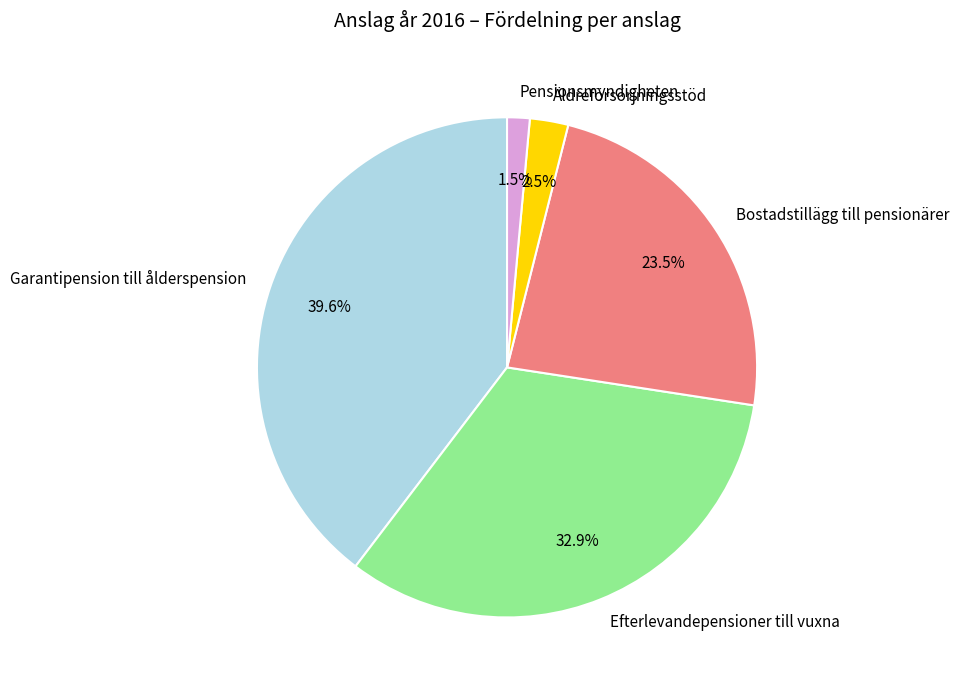

To the nearest percent, what portion does Garantipension till ålderspension represent?

40%